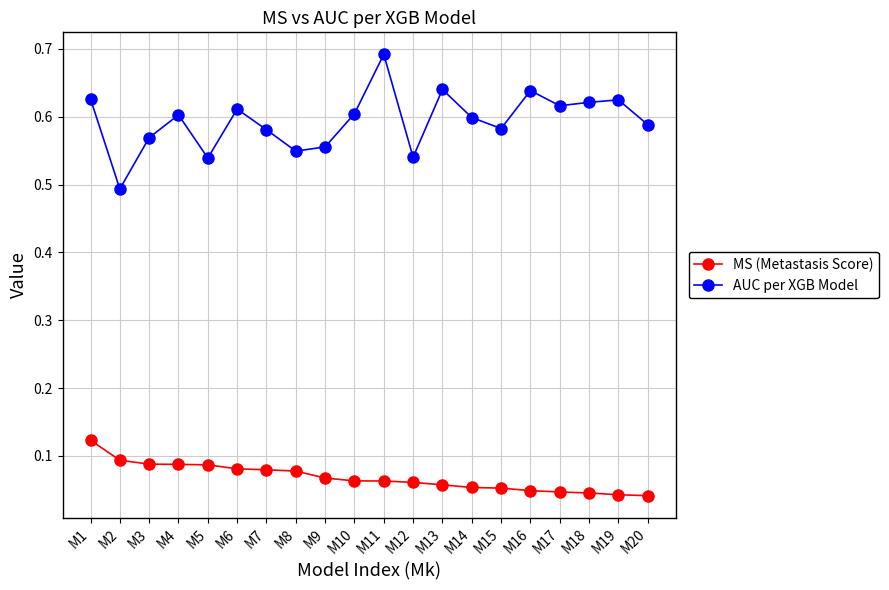

Is it true that AUC per XGB Model equals 0.3 at M8?

False